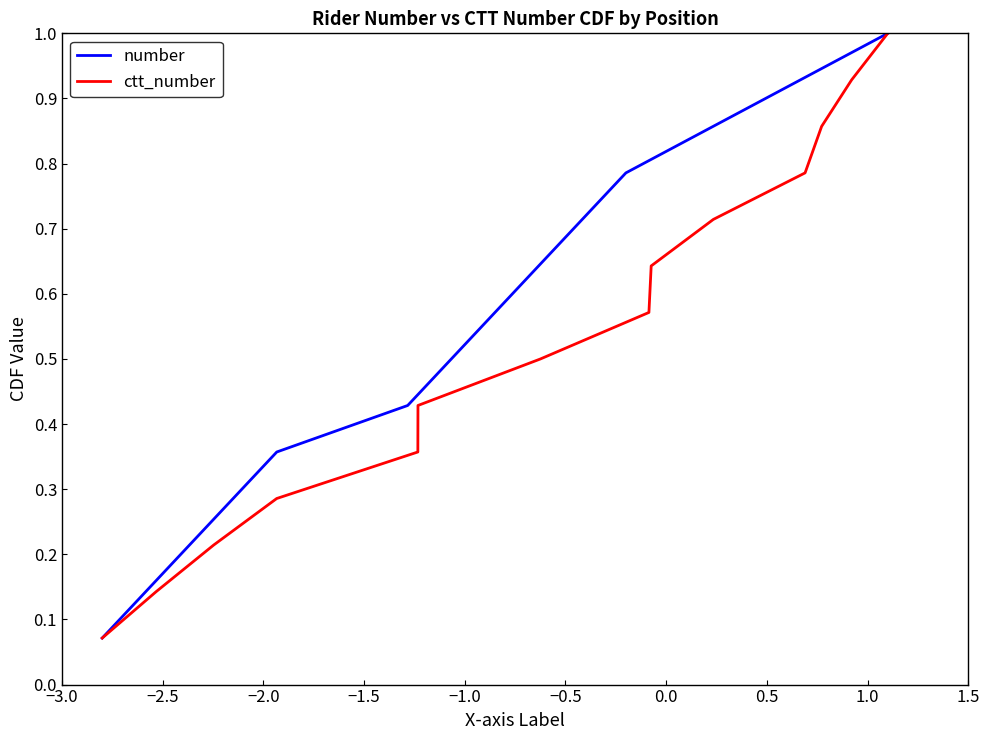

True or false: ctt_number and number intersect in this chart.

False